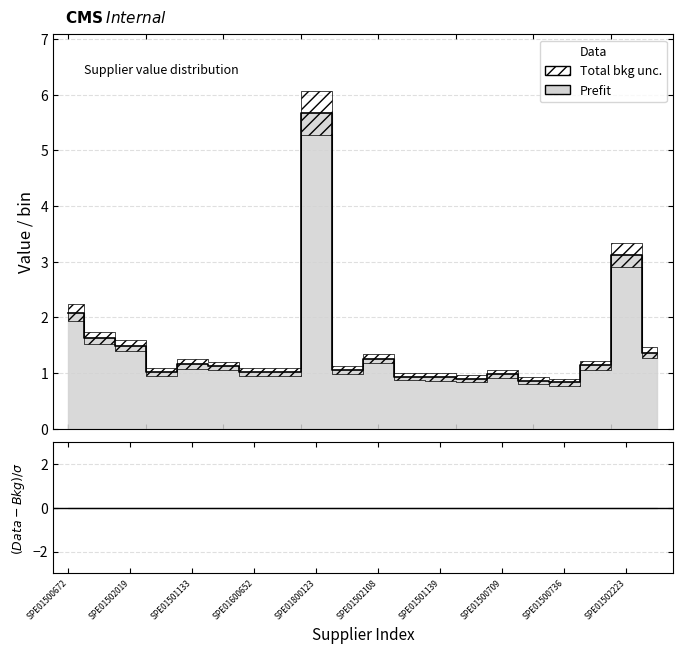

True or false: the data has more than 2 interior local peaks.

True